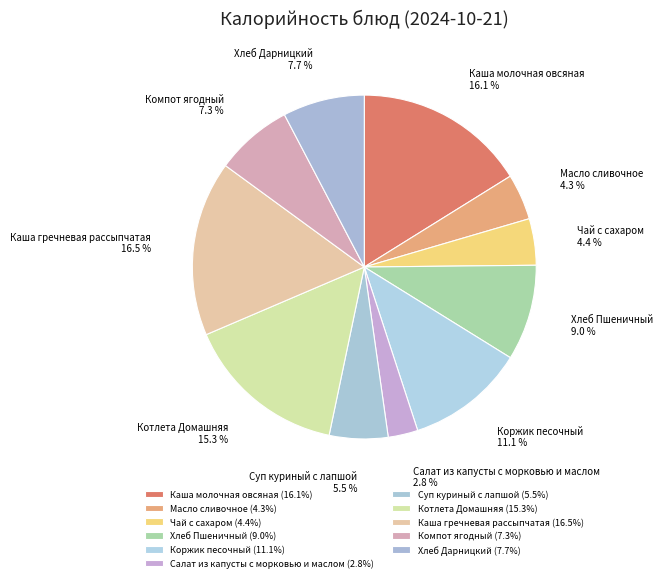

To the nearest percent, what is the combined percentage of Хлеб Пшеничный and Каша молочная овсяная?

25%